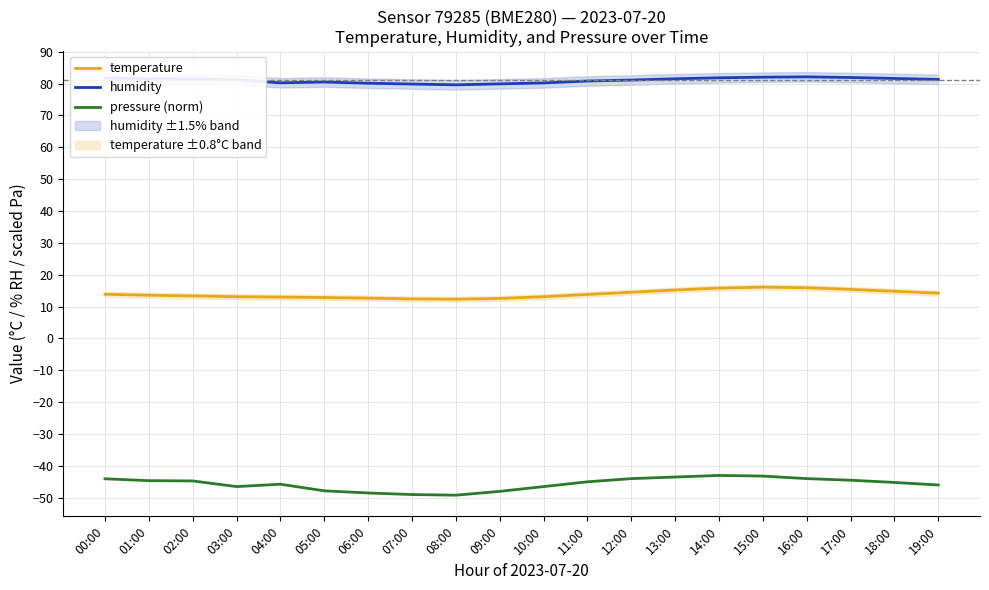

How many lines are shown in the chart?

3